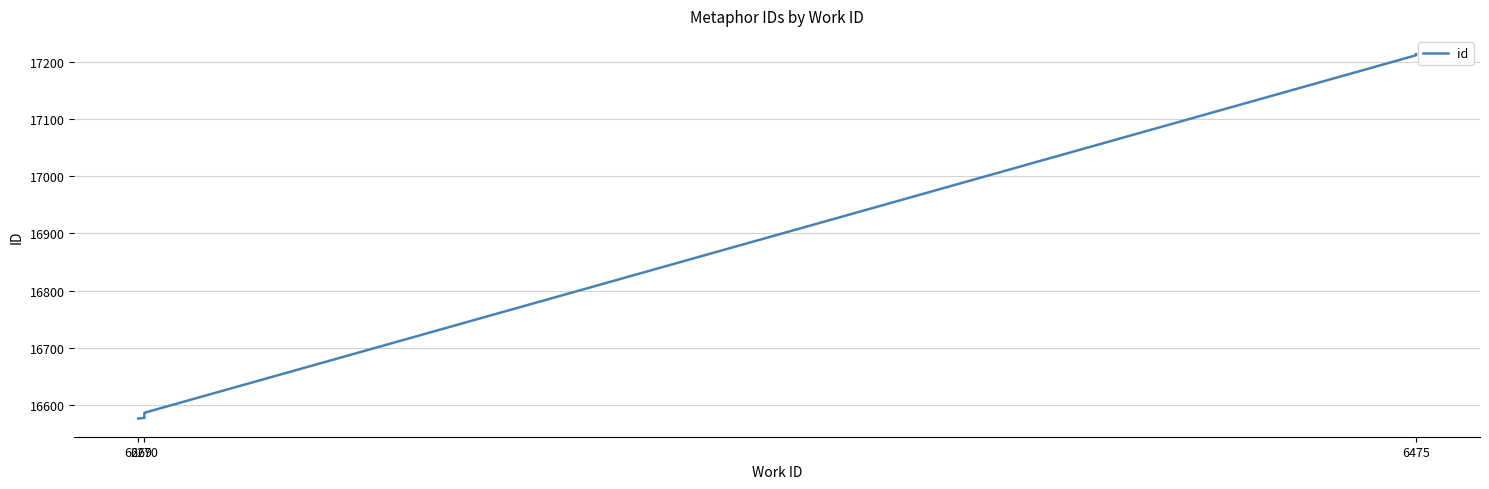

Reading left to right, transcribe all the data shown in this chart.

16577	16578	16579	16581	16582	16583	16586	16587	17211	17213